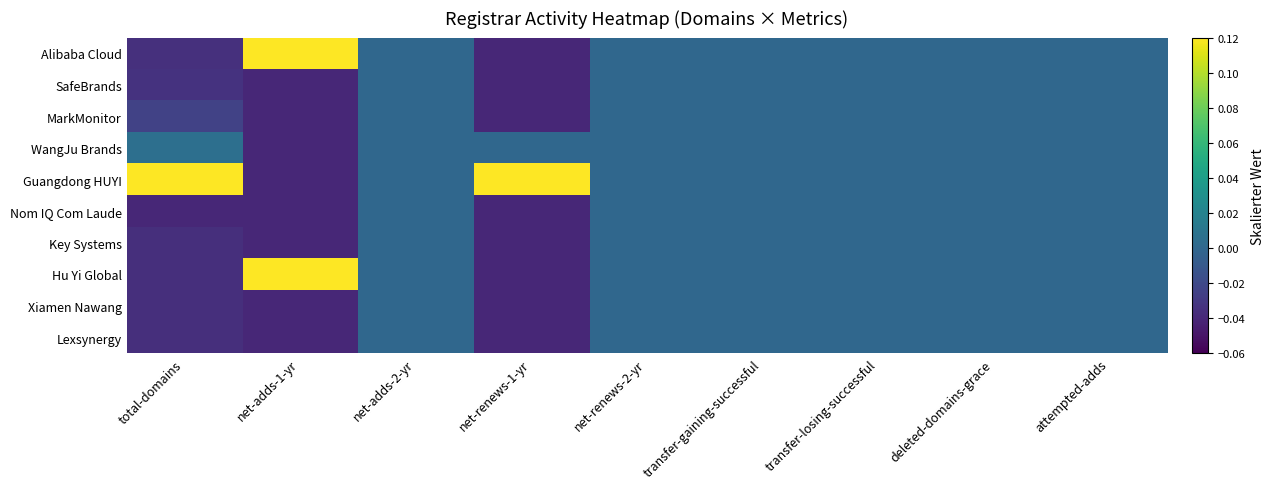

Between net-adds-2-yr and transfer-losing-successful, which is larger?

net-adds-2-yr